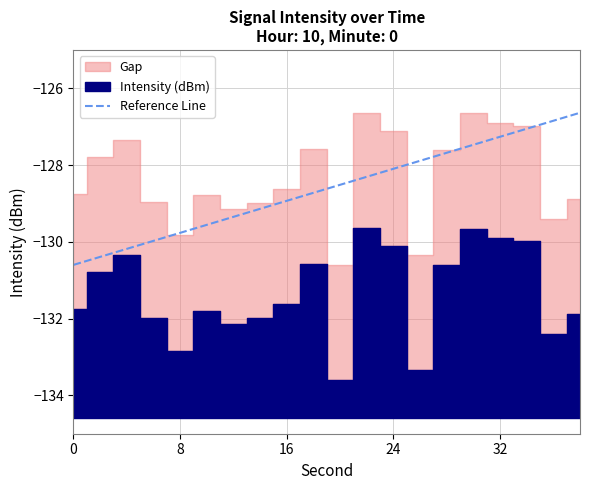

How many data points are less than -128?

13